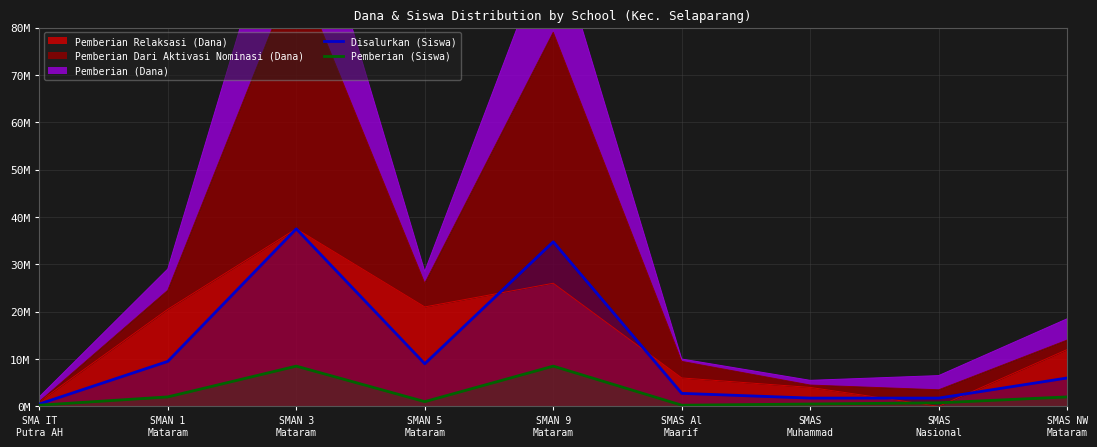

Which category has the lowest value across all series?

SMA IT
Putra AH